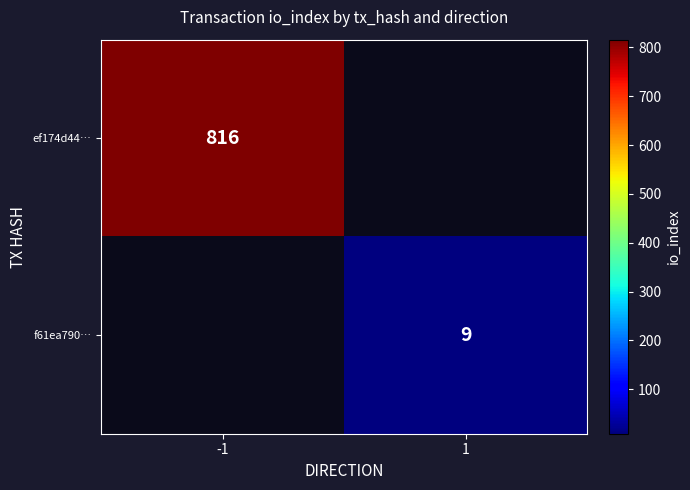

Which category has the lowest value across all series?

1